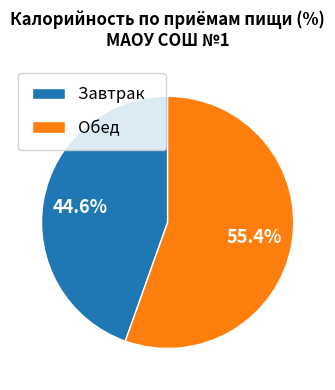

To the nearest percent, what is the combined percentage of Обед and Завтрак?

100%